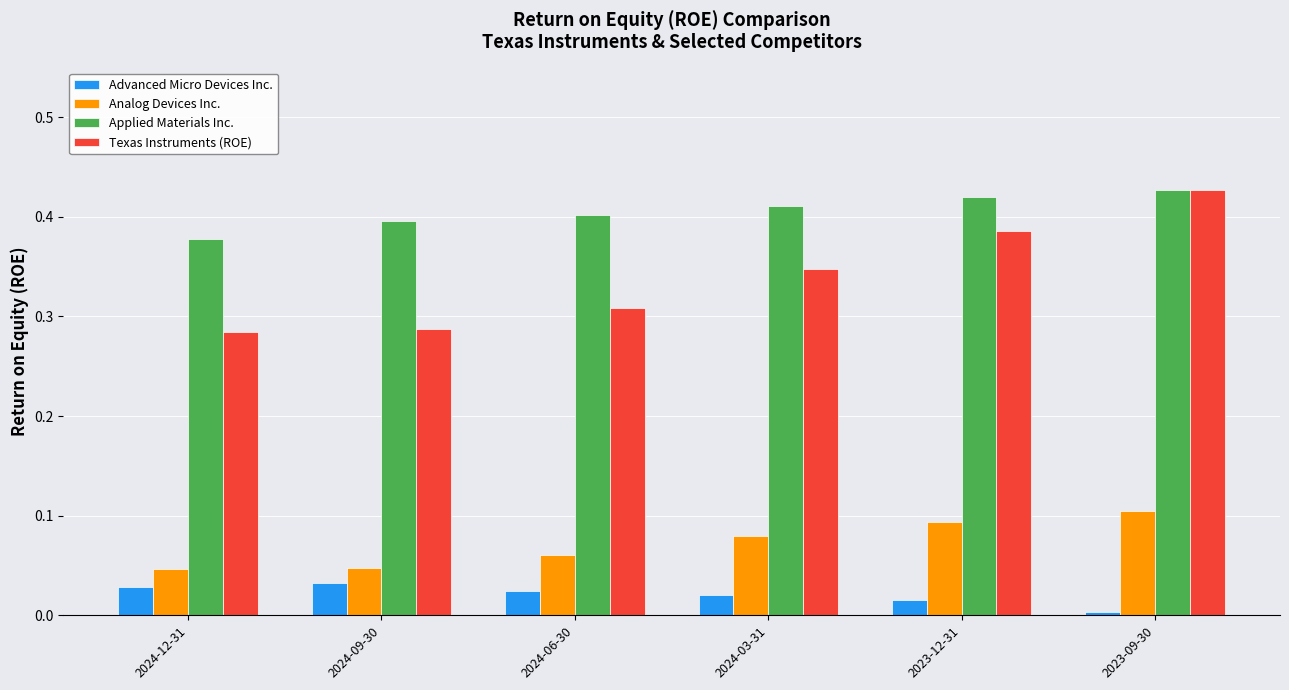

What is the label of the 1st bar from the left?

2024-12-31